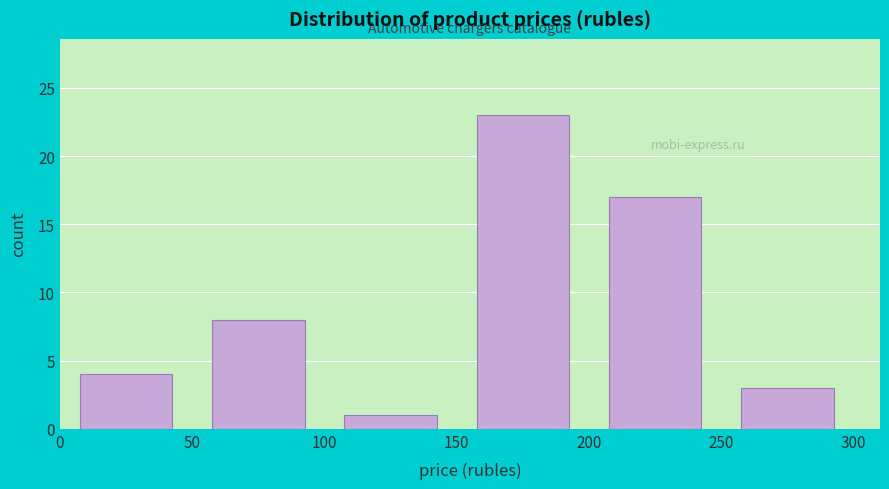

Reading left to right, transcribe this chart: for each bar, give the range it covers on the x-axis and its height. The values are not printed on the chart, so give them approximately, as read against the axis.

0 to 50: 4
50 to 100: 8
100 to 150: 1
150 to 200: 23
200 to 250: 17
250 to 300: 3